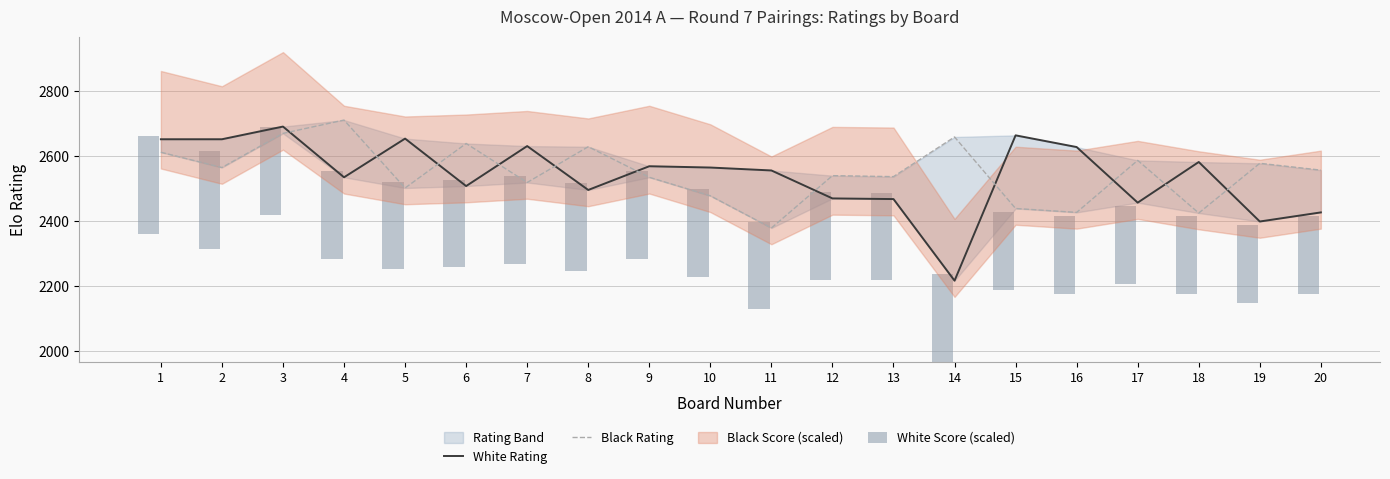

What is the minimum value for White Score (scaled)?

240